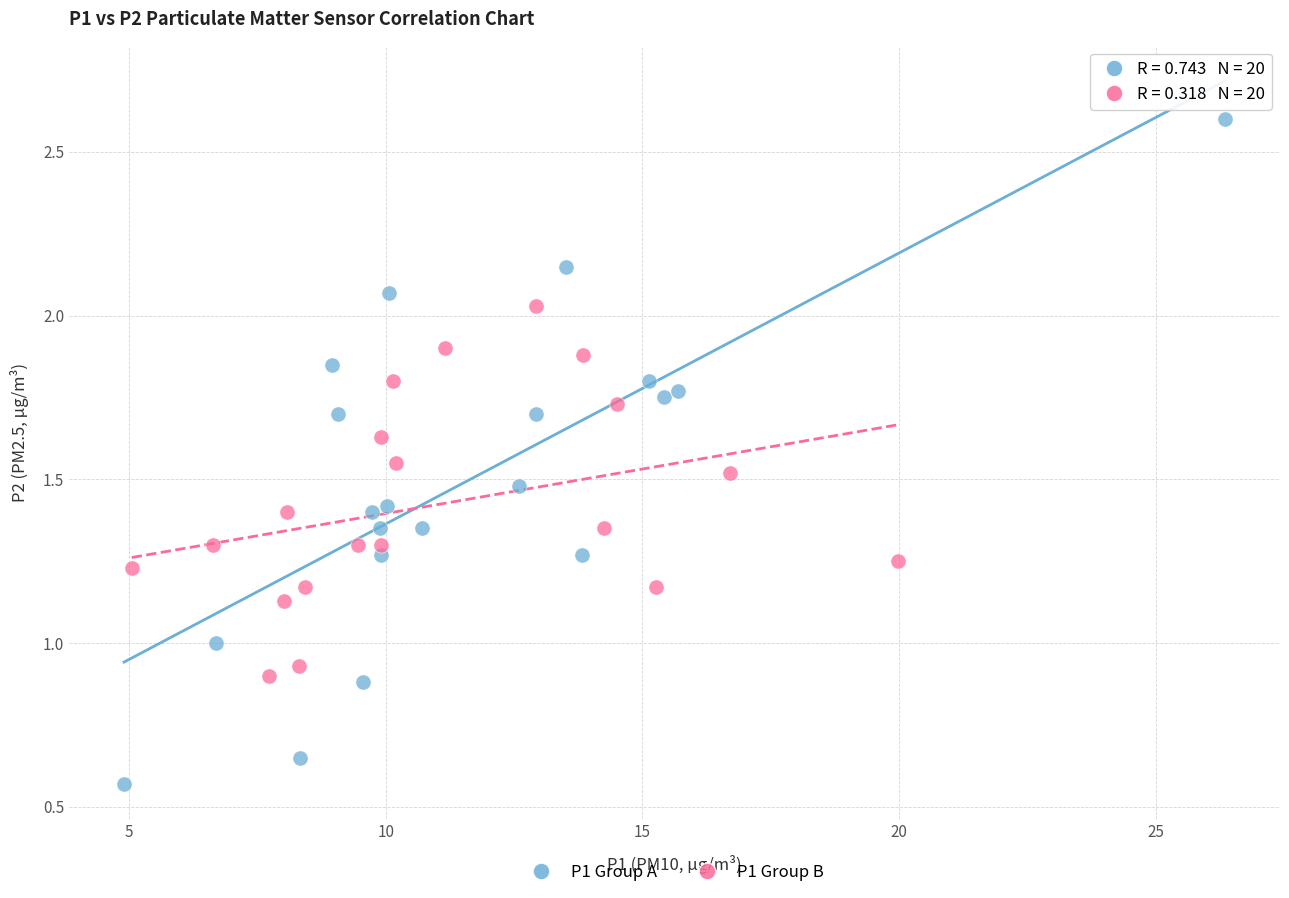

What are all the series names shown in the legend?

P1 Group A, P1 Group B